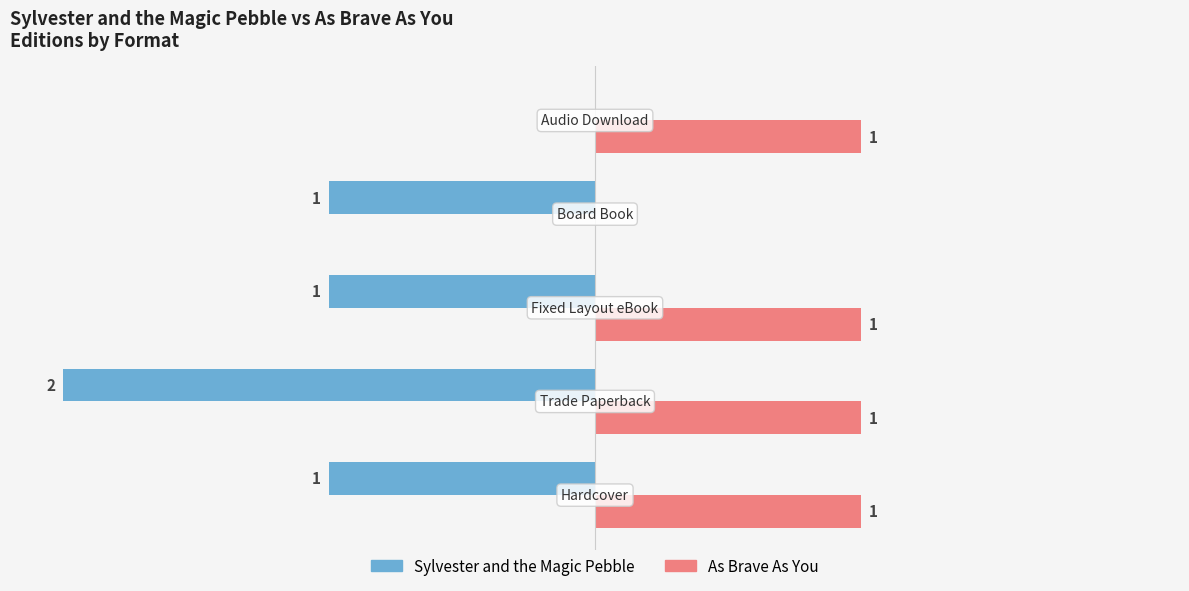

Which series has the largest total across all categories?

As Brave As You